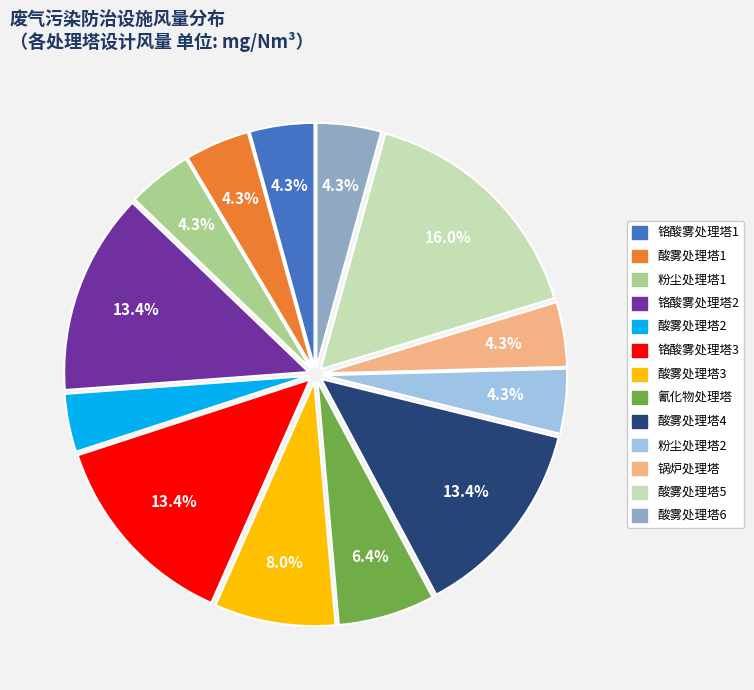

Does any single category account for the majority?

No